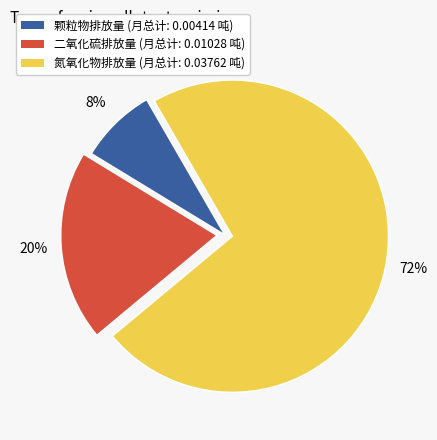

To the nearest percent, what is the average slice percentage?

33%